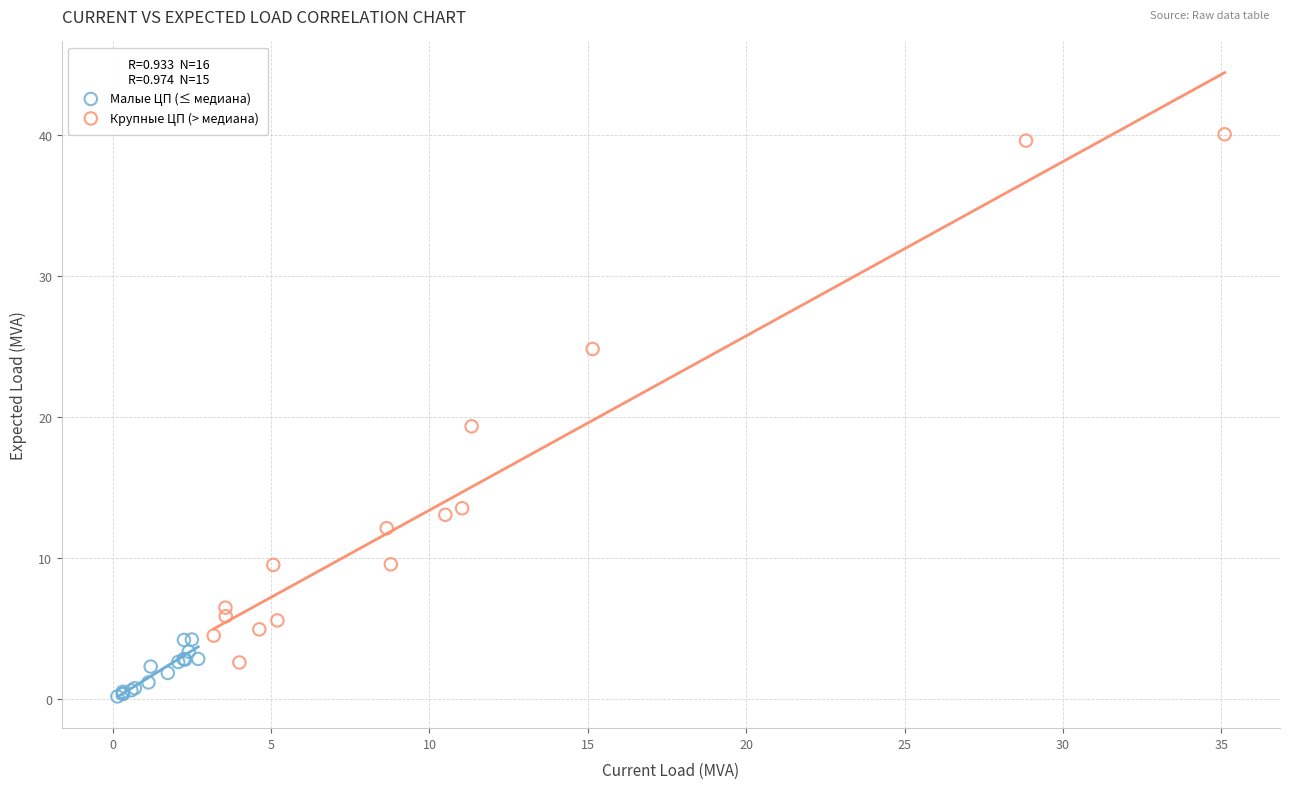

Which series reaches the maximum Y coordinate?

Крупные ЦП (> медиана)